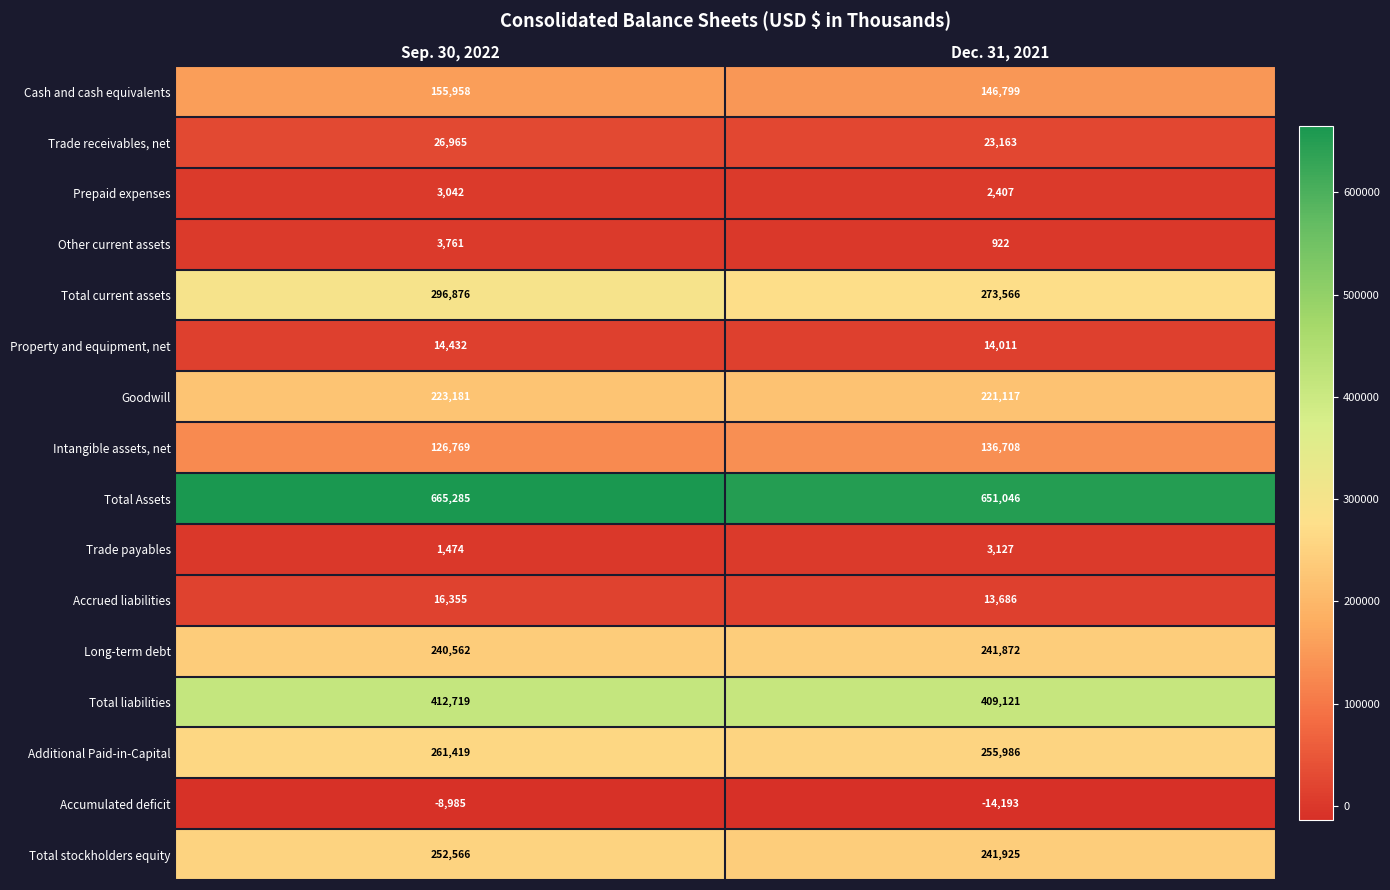

Which series has the largest range (max minus min)?

Total current assets